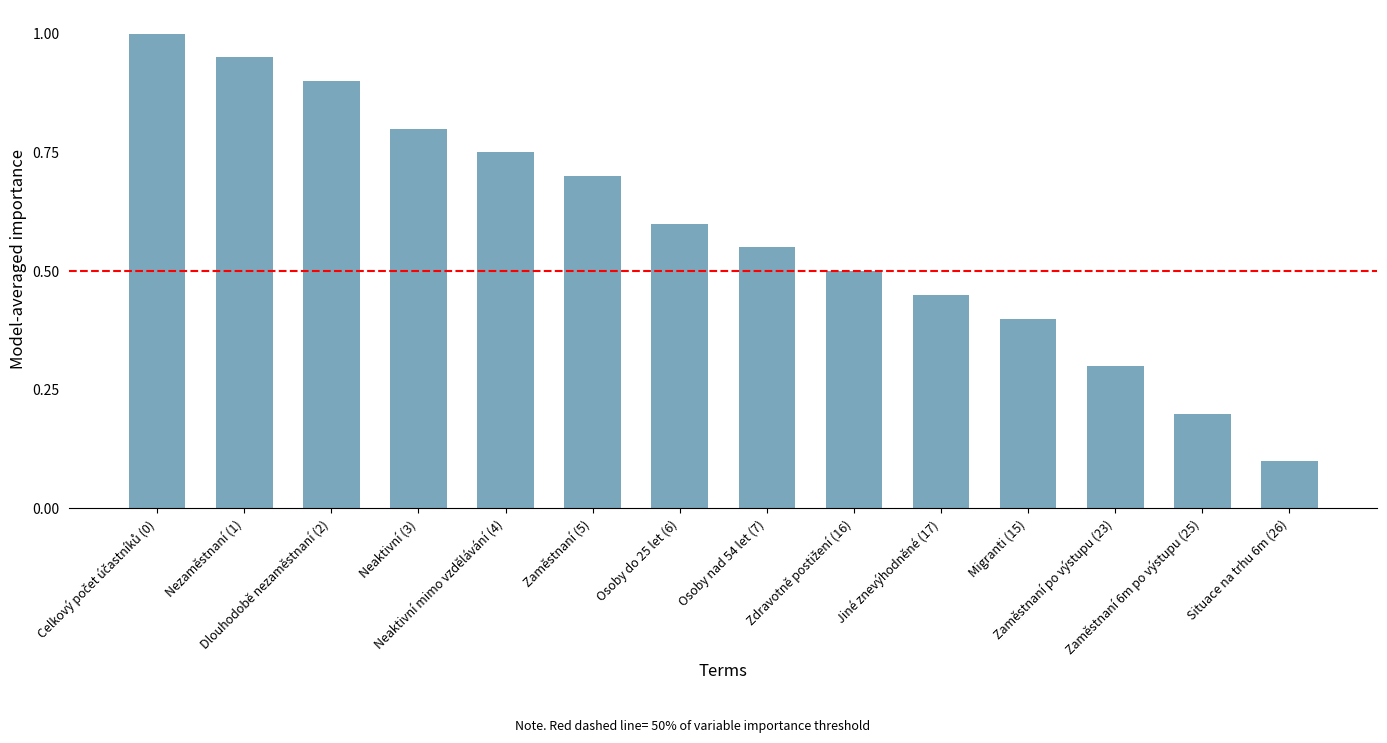

What is the greatest value displayed?

1.0